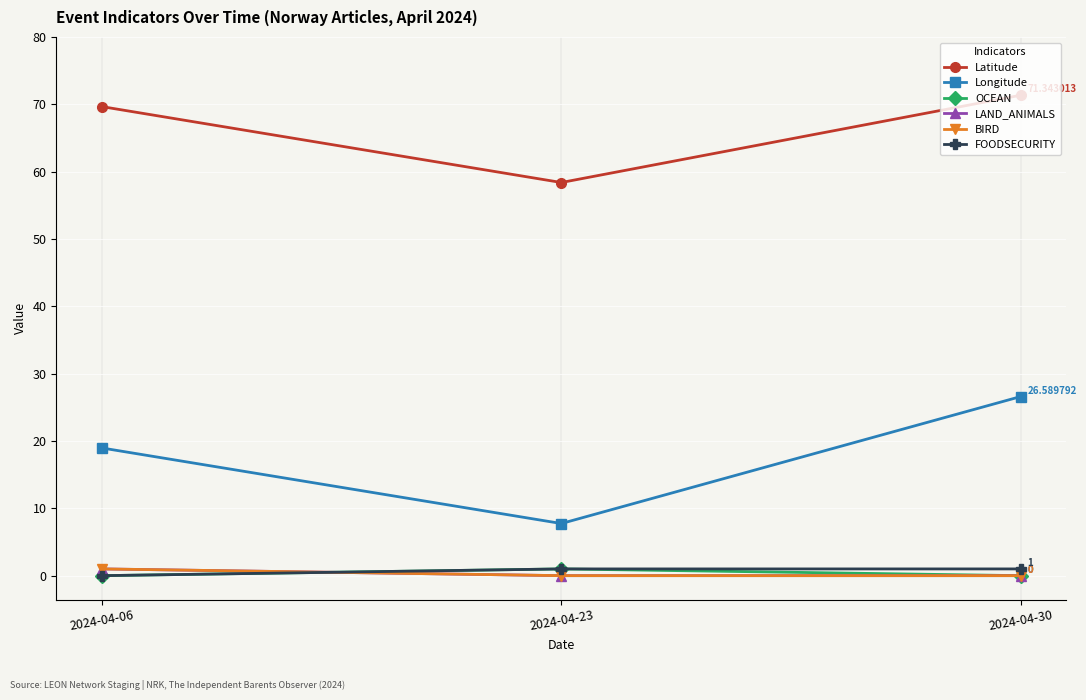

What is the spread (max minus min) of values at 2024-04-23?

58.4